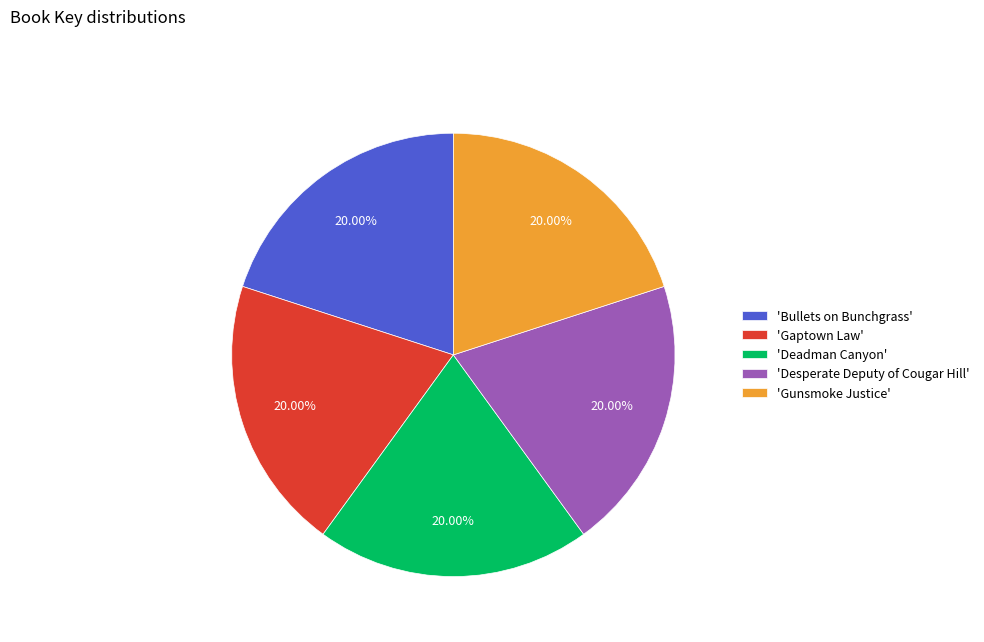

Is the sum of 'Gaptown Law' and 'Gunsmoke Justice' greater than half?

No